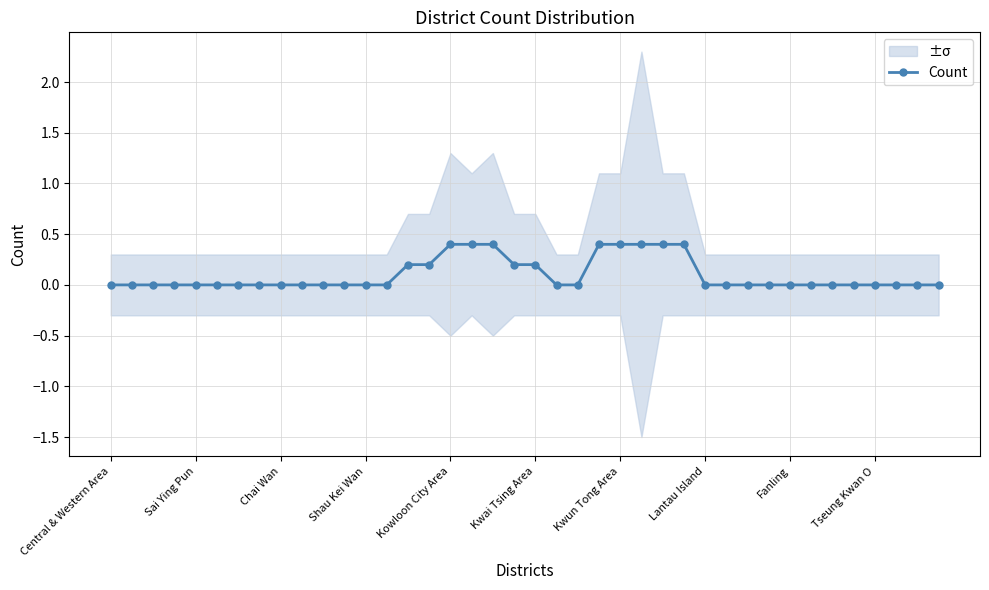

The Count series shows 0.0 at Tseung Kwan O. True or false?

True